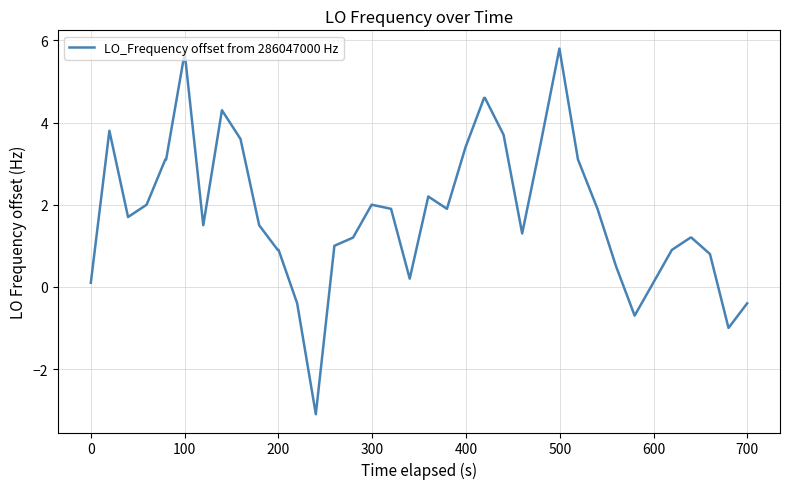

What is the minimum value shown in the chart?

-3.1